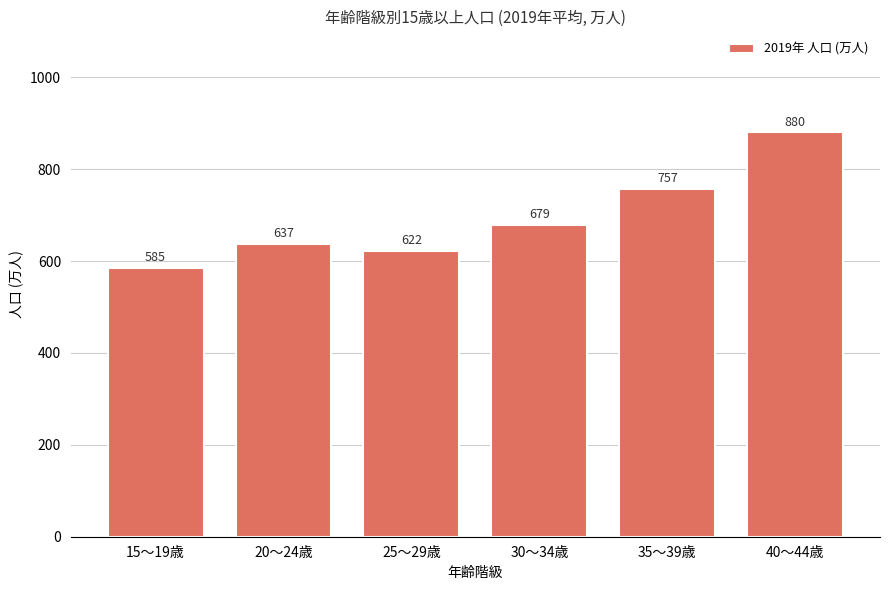

The chart shows a value of 585 at 15～19歳. True or false?

True